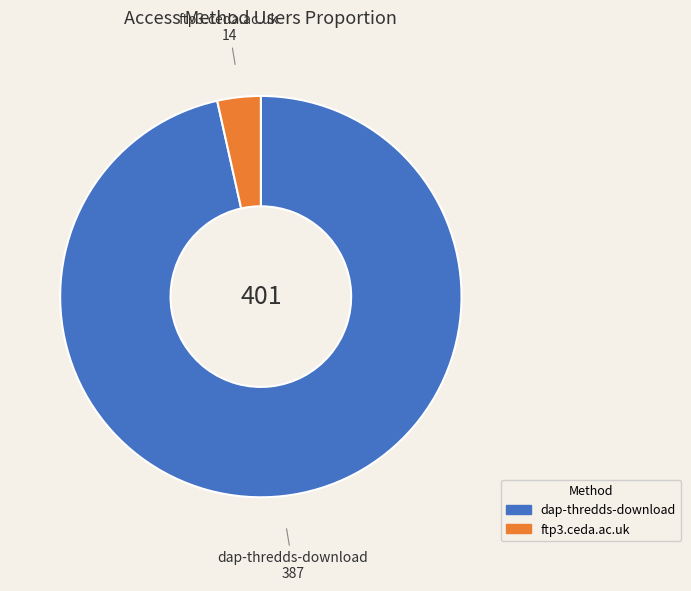

Do dap-thredds-download and ftp3.ceda.ac.uk together represent more than half of the pie?

Yes